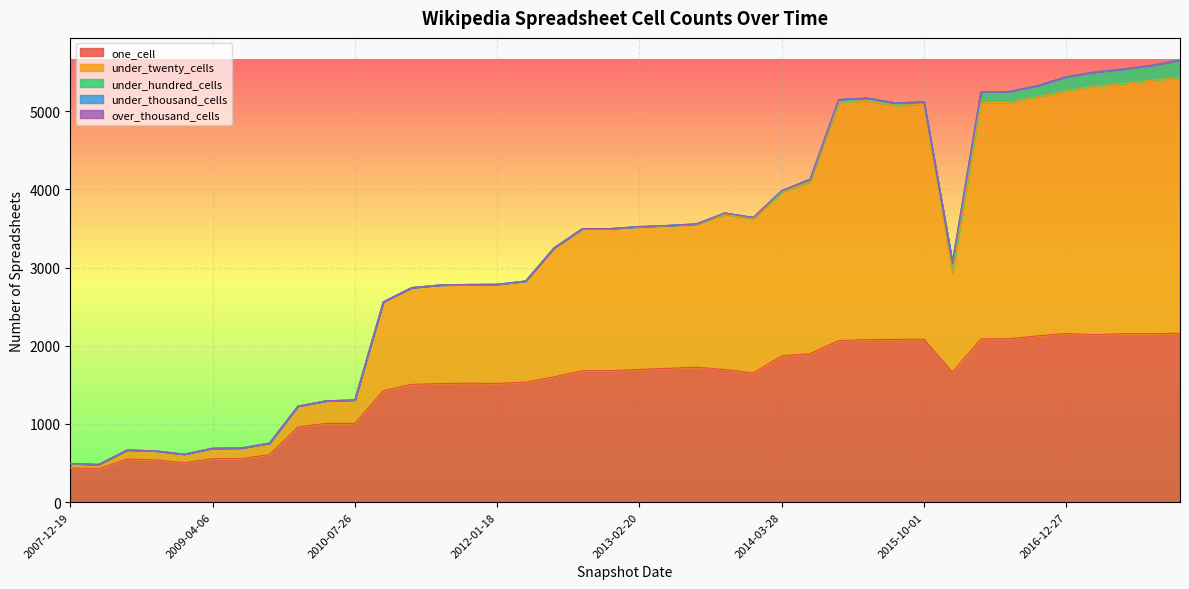

At how many categories does at least one series exceed 235?

40